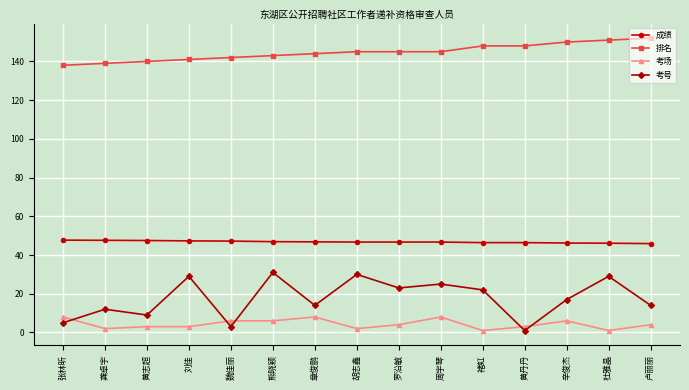

True or false: 排名 and 考场 cross at least once.

False